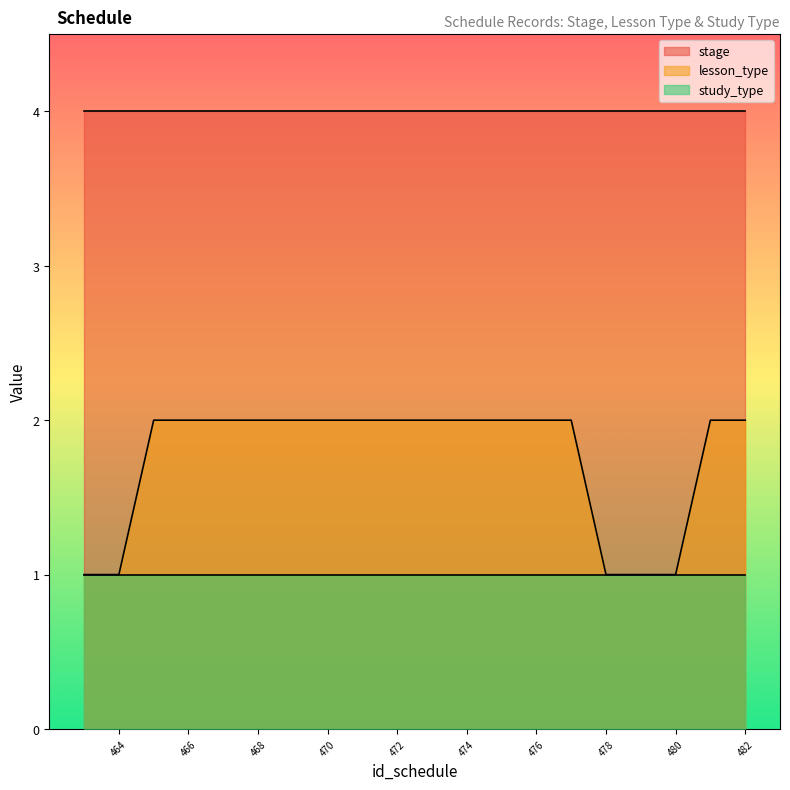

What is the total value across all series at 465?

7